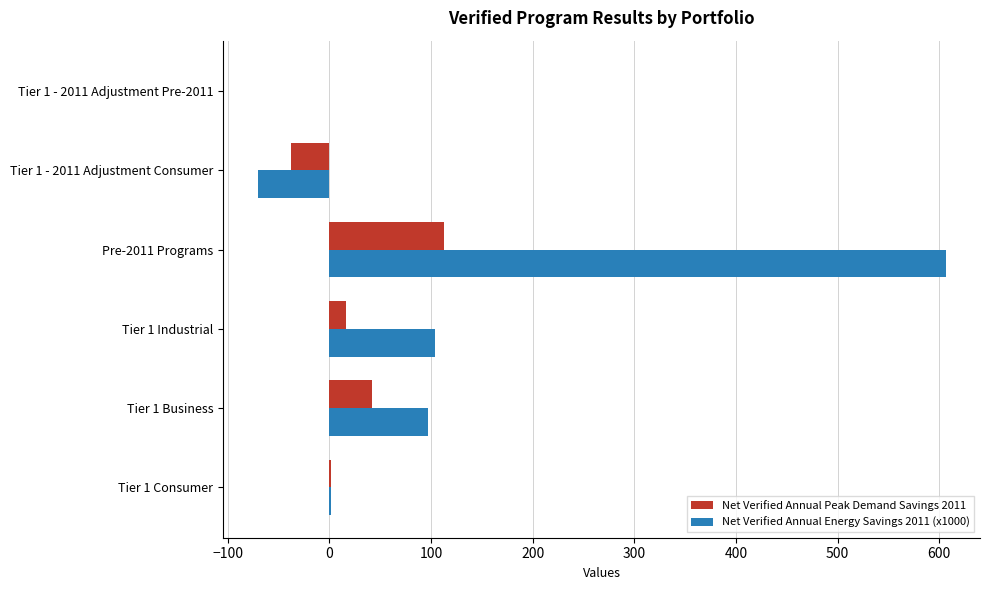

Between Tier 1 Business and Pre-2011 Programs, which series saw the biggest shift?

Net Verified Annual Energy Savings 2011 (x1000)